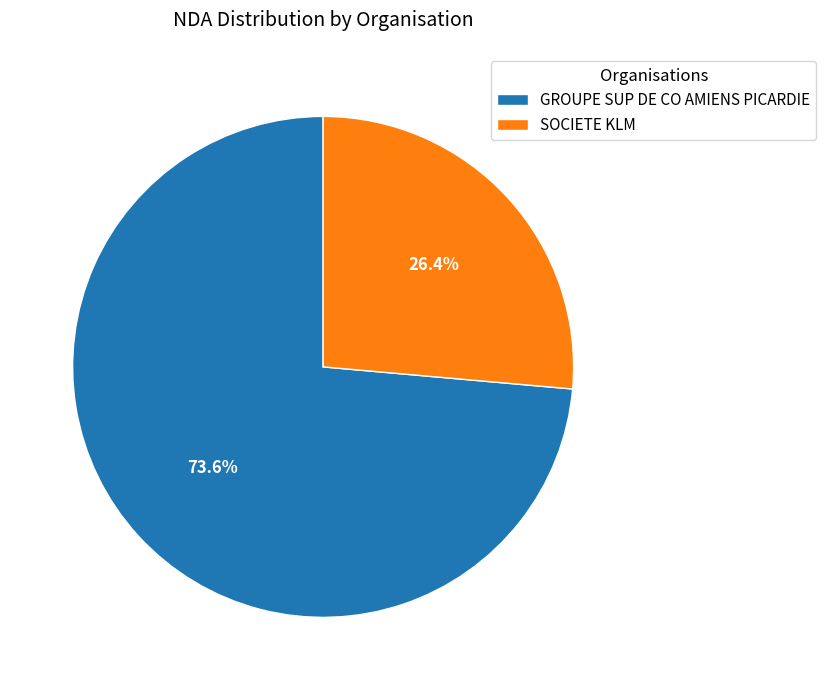

Is it true that SOCIETE KLM is 12% of the pie?

False